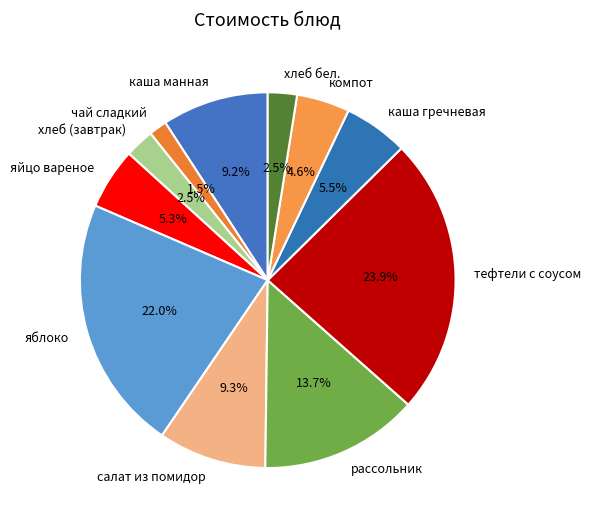

What is the smallest slice in the pie chart?

чай сладкий